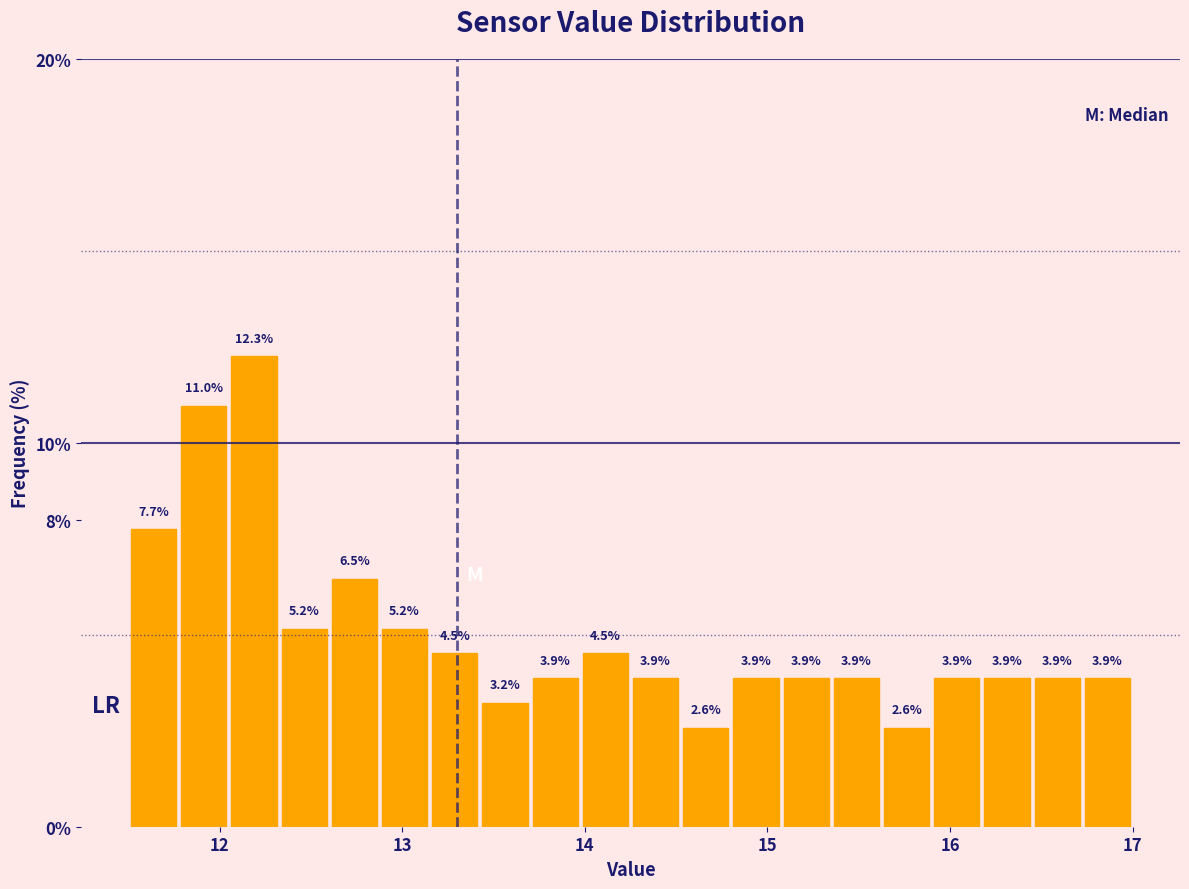

Around what value on the x-axis is the tallest bar? Give the approximate position of its centre, as read against the axis.

12.2